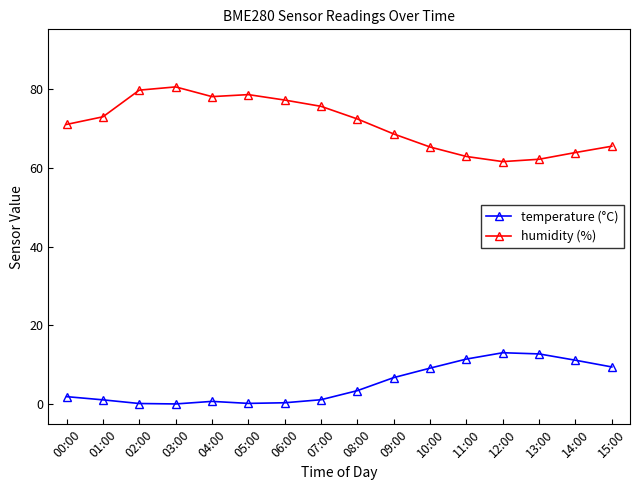

How many data points in humidity (%) are above 72?

8